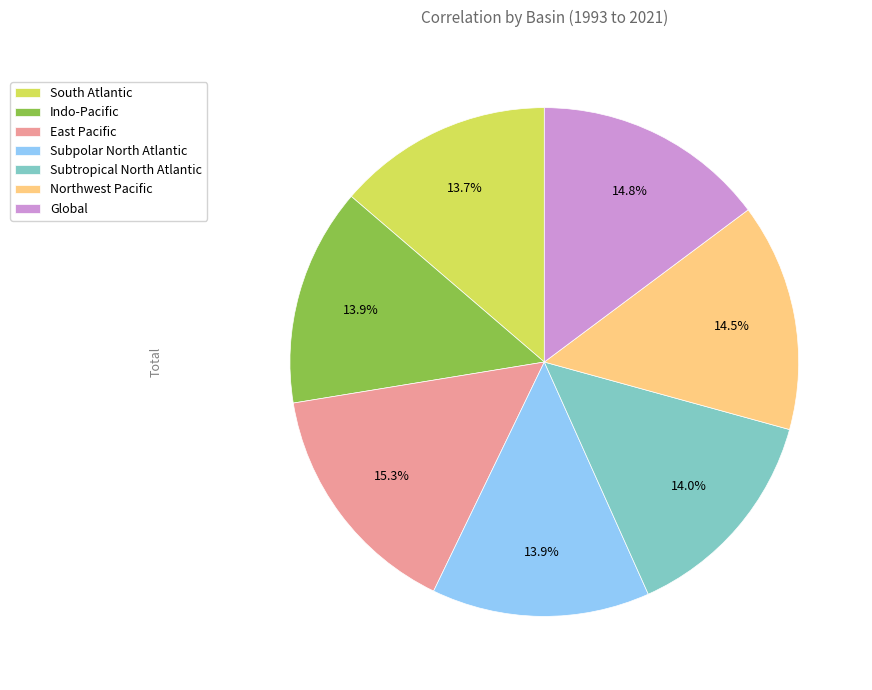

To the nearest percent, what percentage of the pie is Indo-Pacific?

14%